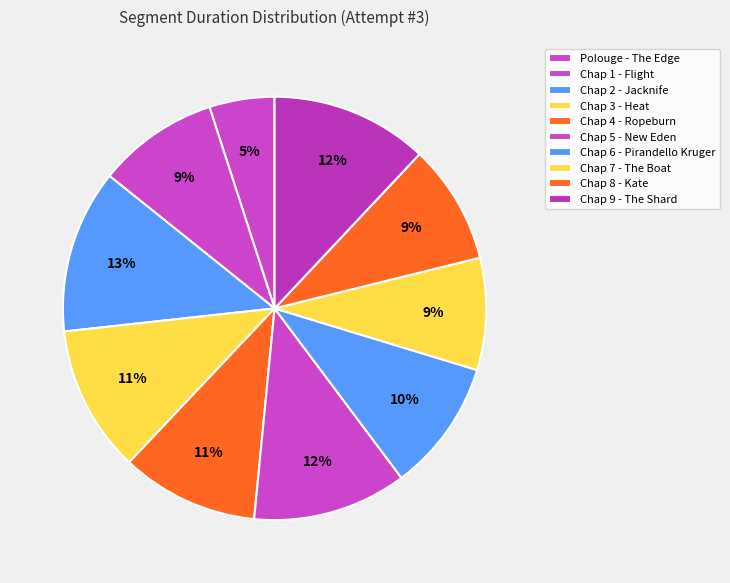

How many slices are in this pie chart?

10